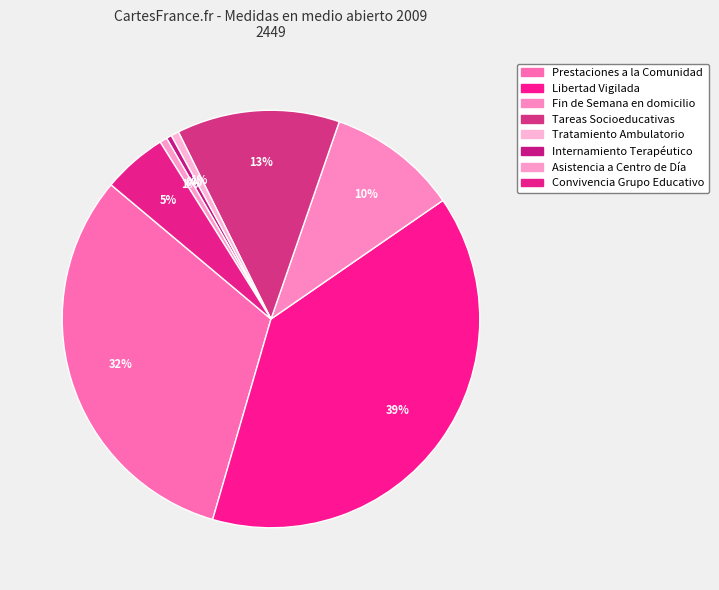

To the nearest percent, what portion does Convivencia Grupo Educativo represent?

5%